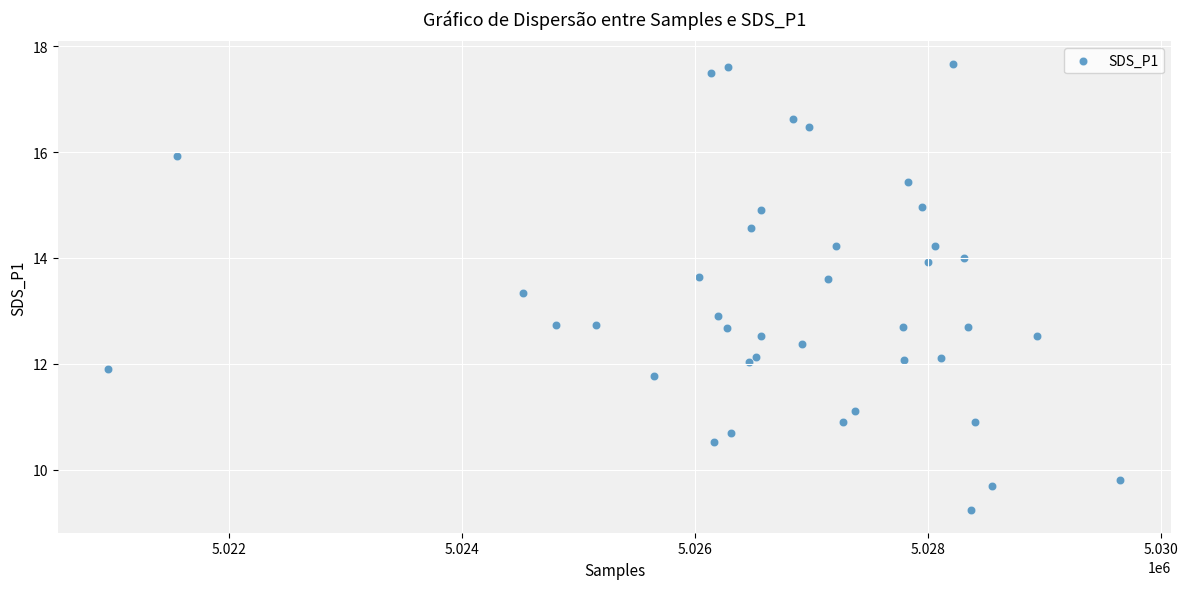

What is the range of Y values (max minus min)?

8.4